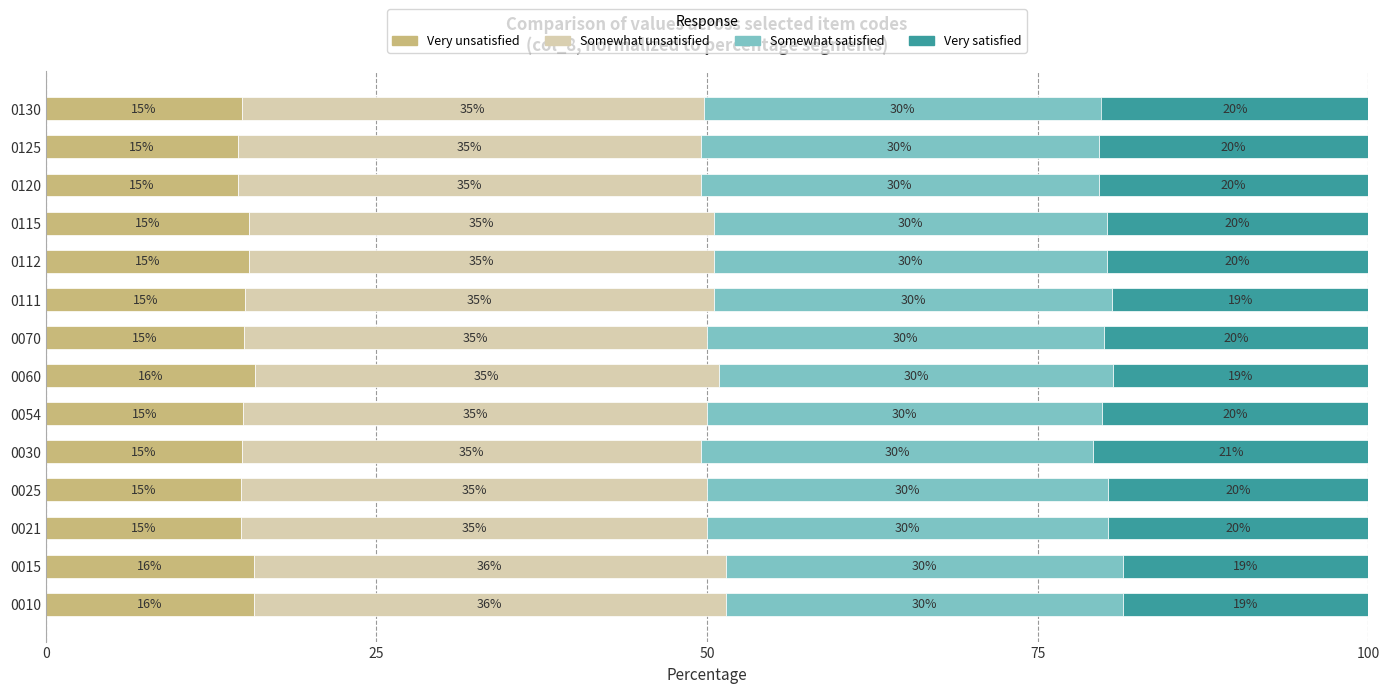

Which category has the highest value in the Very unsatisfied series?

0060